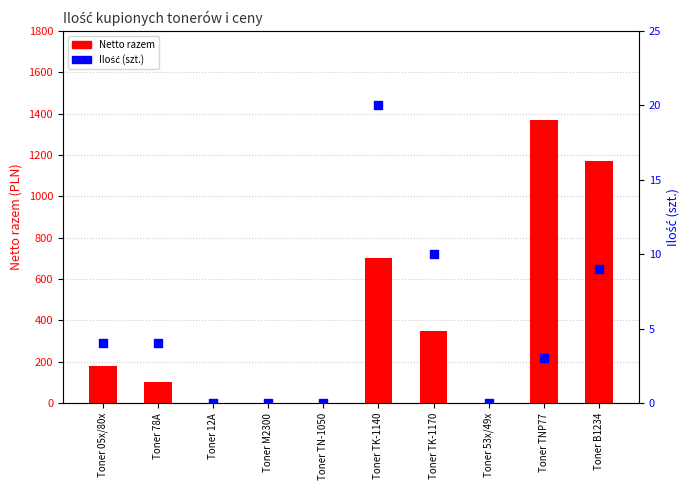

At how many categories does at least one series exceed 641?

3